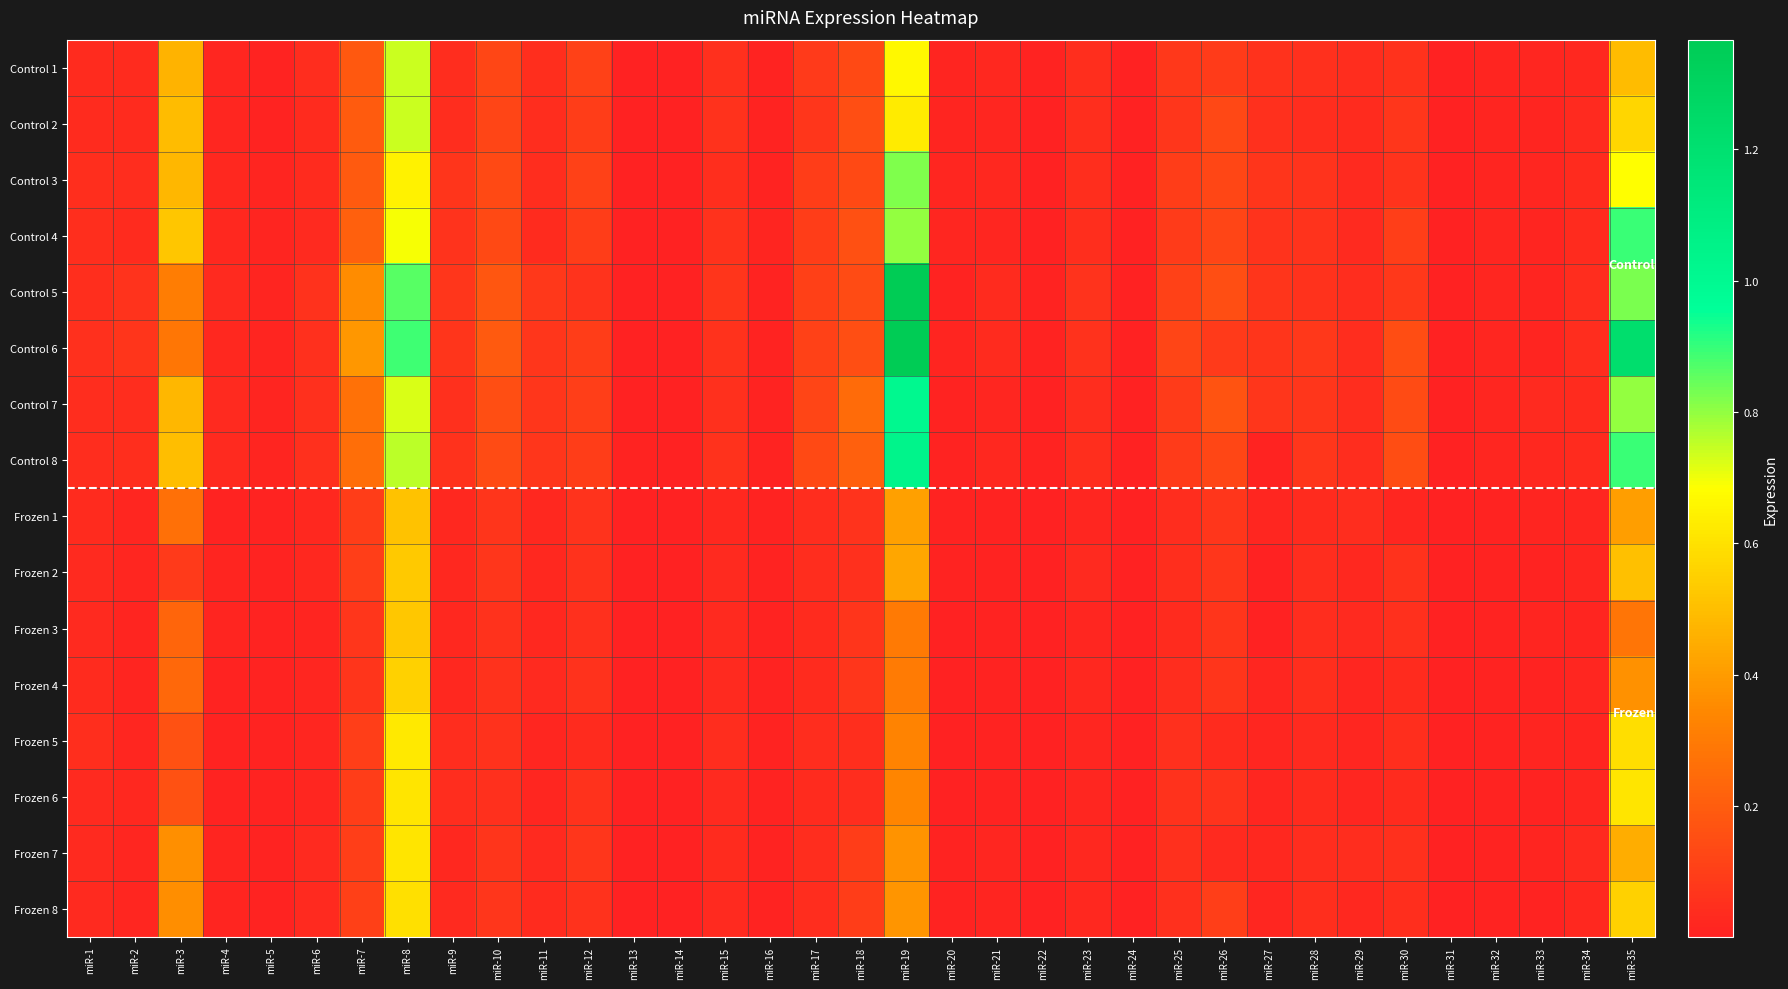

What is the total value across all series at miR-4?

0.3